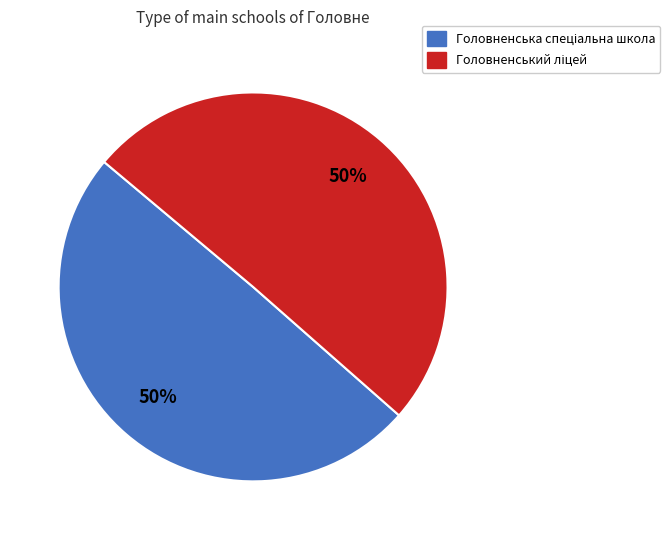

To the nearest percent, what is the average slice percentage?

50%